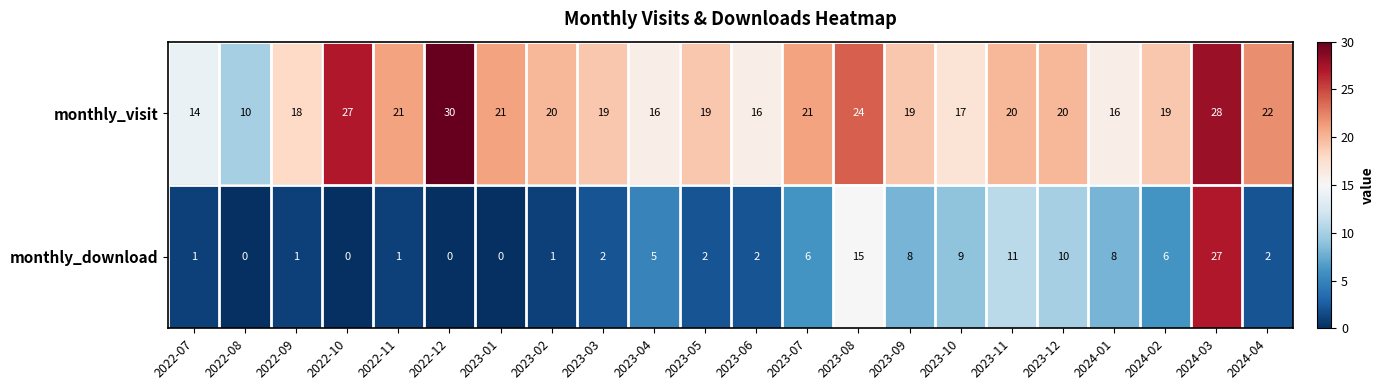

Rank the series by their average value, from highest to lowest.

monthly_visit, monthly_download